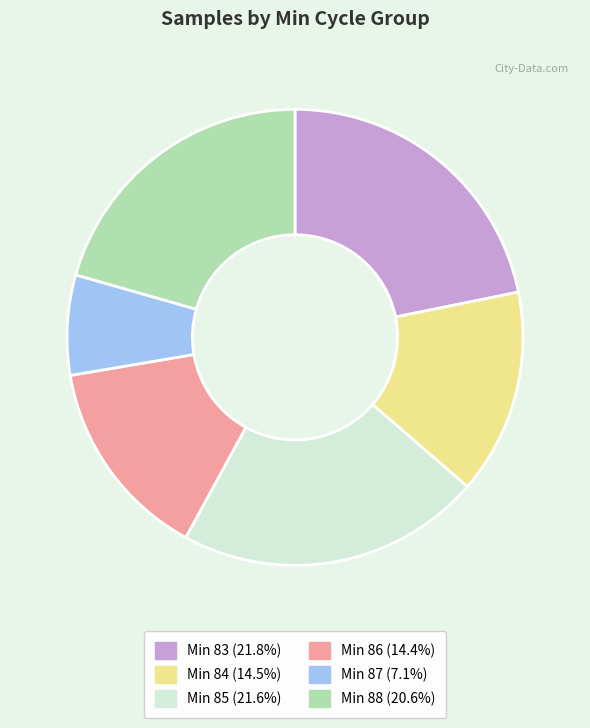

Count the number of slices in the pie.

6